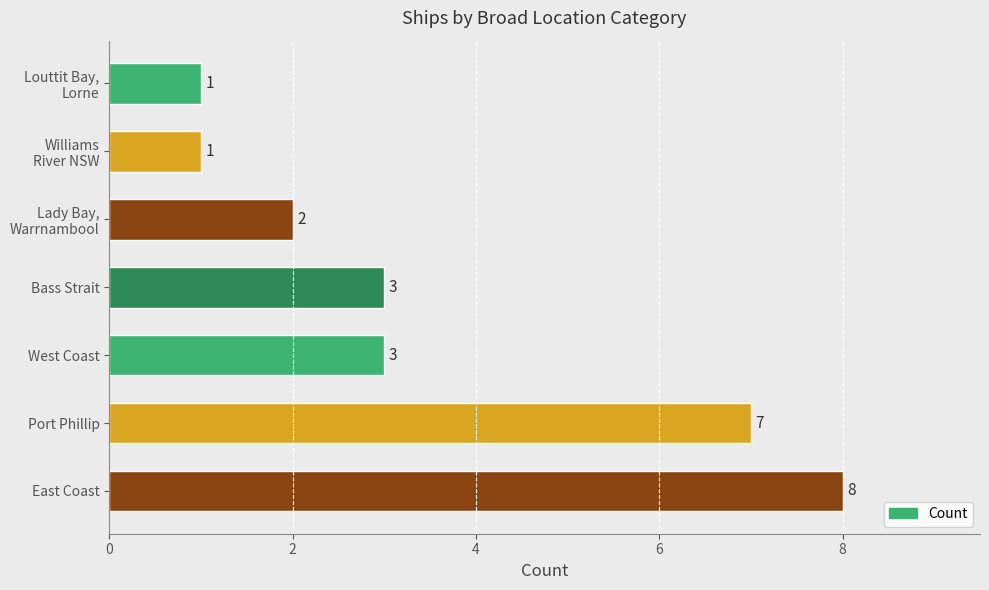

Reading bottom to top, transcribe all the data shown in this chart.

8	7	3	3	2	1	1